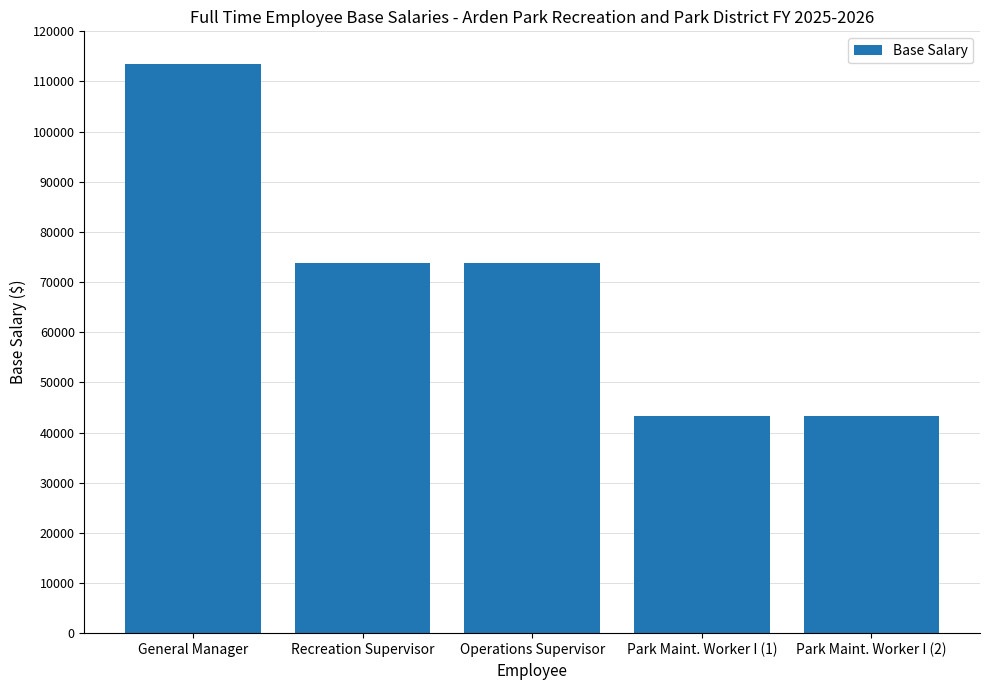

How many values are between 43243 and 73874?

4